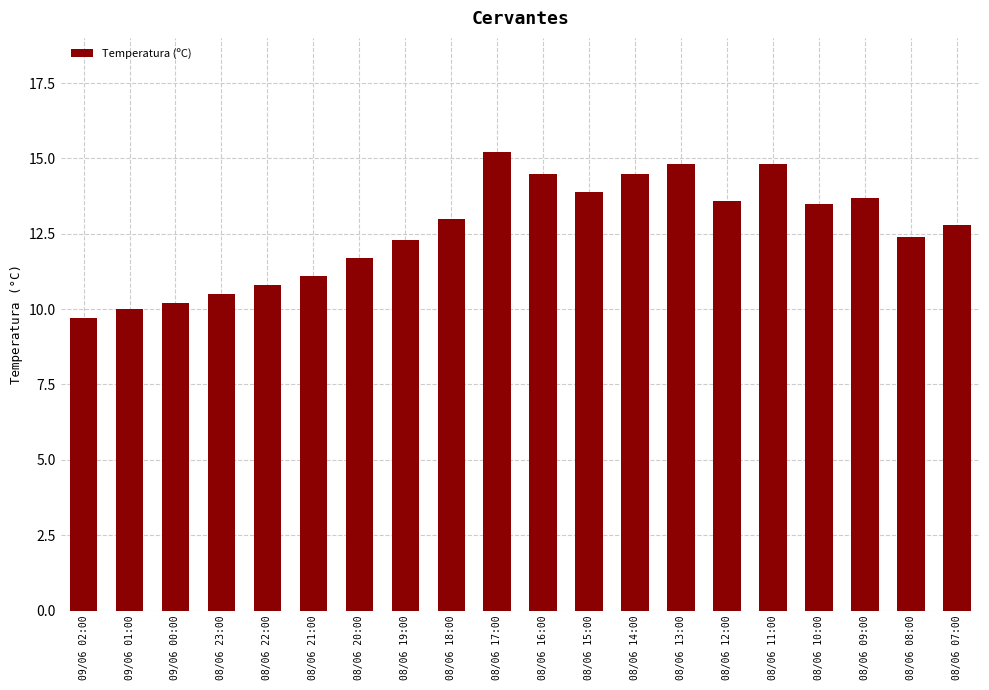

Read the value at 08/06 11:00.

14.8